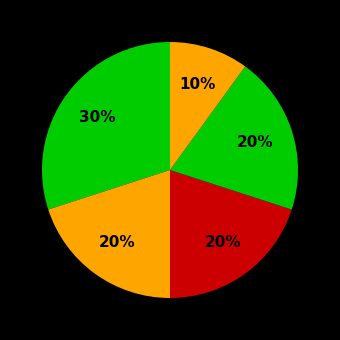

What percentage do دانشگاه شهید باهنر کرمان and دانشگاه تربیت مدرس together represent?

40.0%